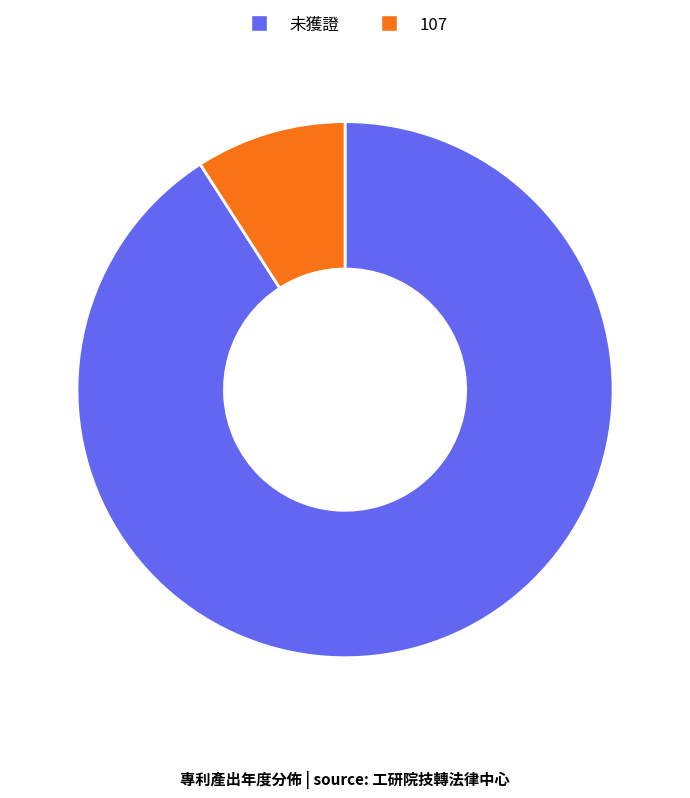

Does 未獲證 account for over 50% of the chart?

Yes